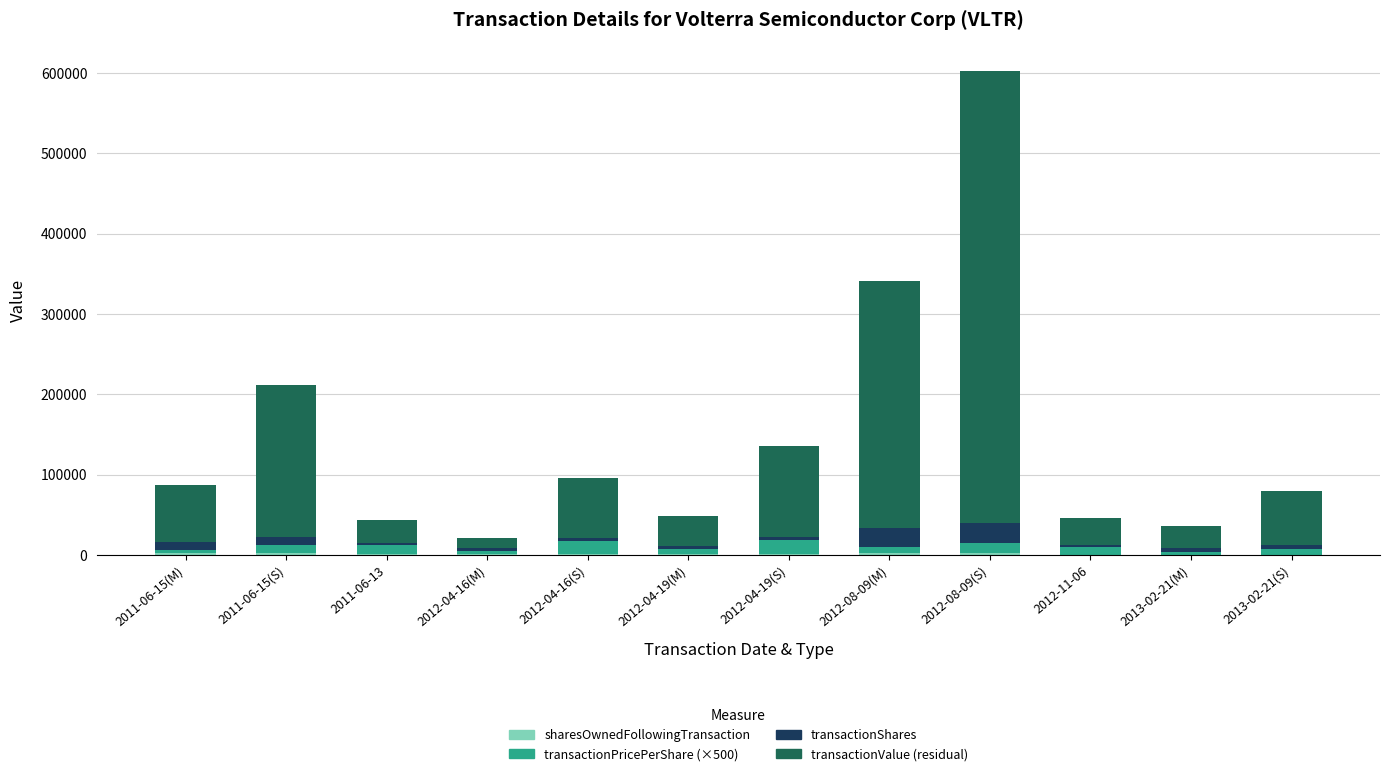

At which category is the sum across all series the highest?

2012-08-09(S)